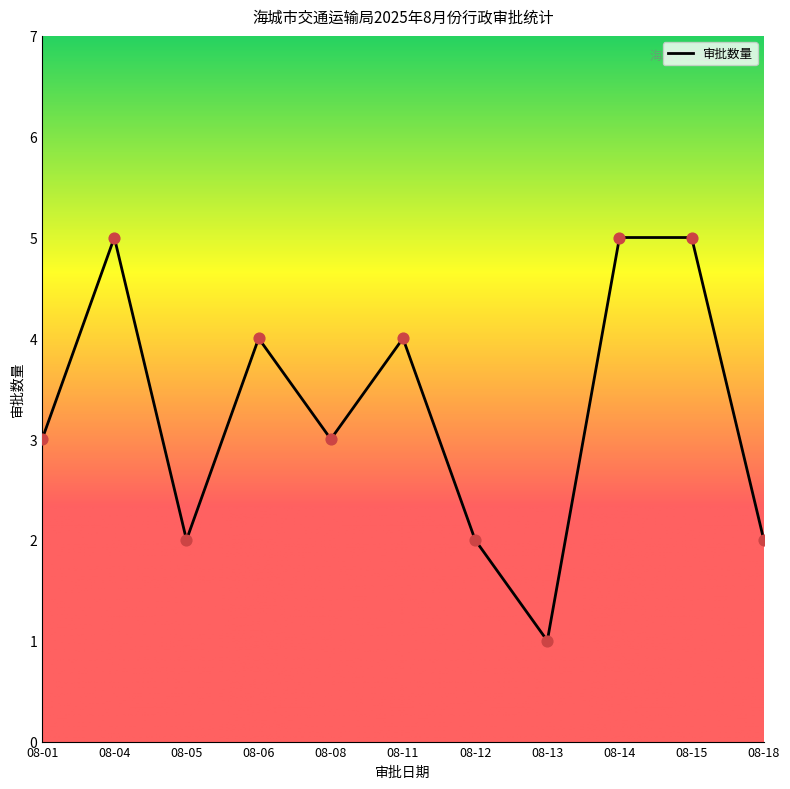

Between 08-01 and 08-14, which is larger?

08-14